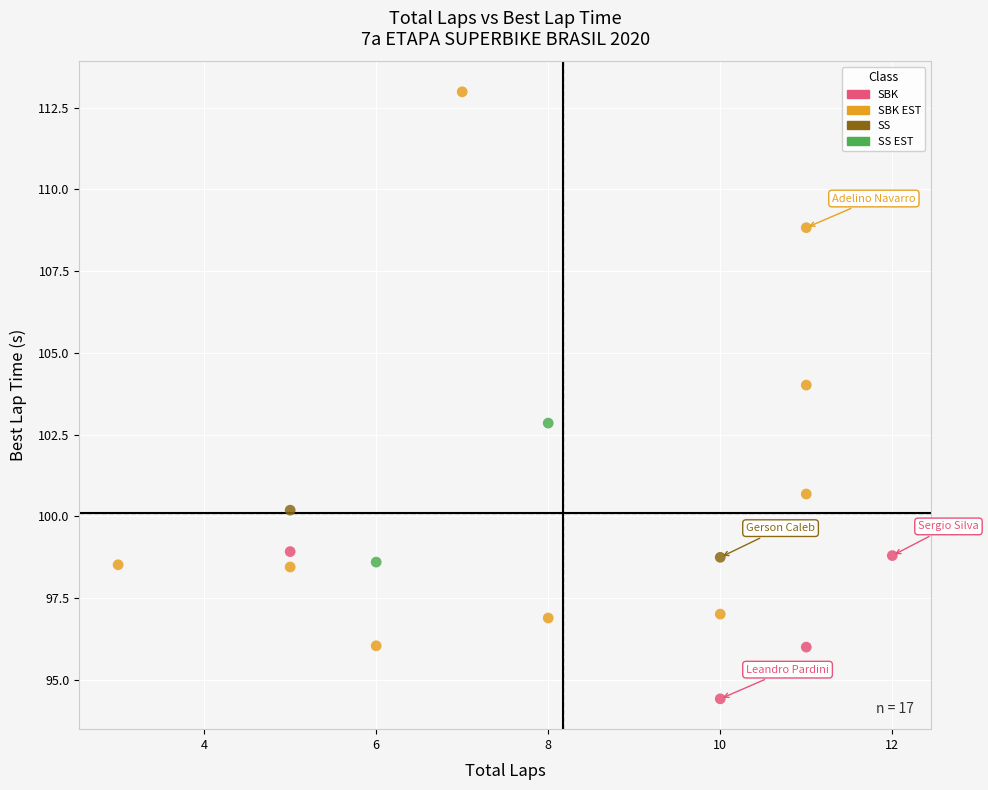

Which series has the widest spread of Y values?

SBK EST